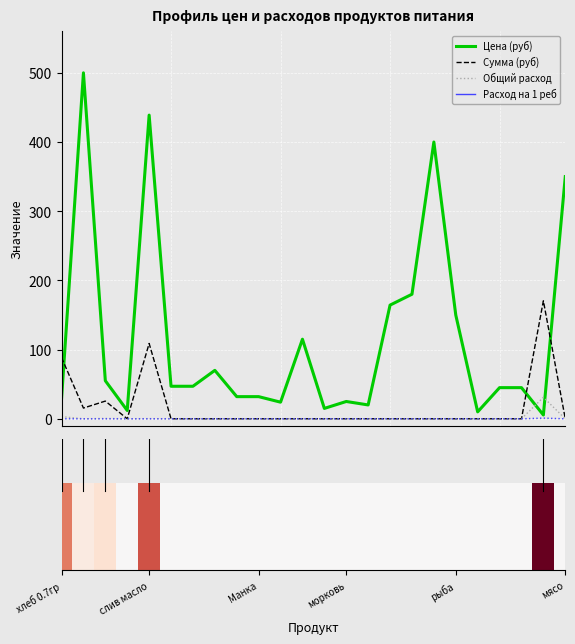

What is the value of the Общий расход bar at the 5th from the left?

0.2